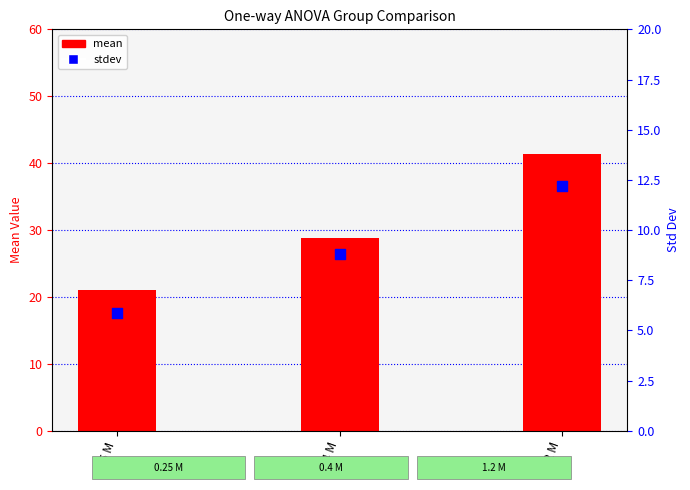

Which series contains the lowest Y value?

stdev